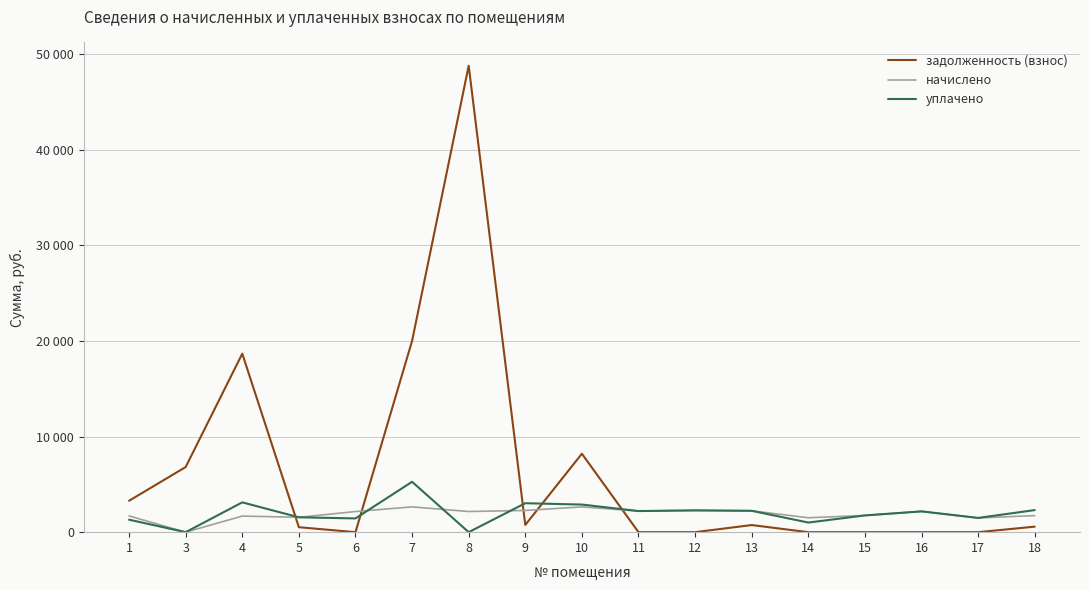

Does the chart display data point markers on the line(s)?

No